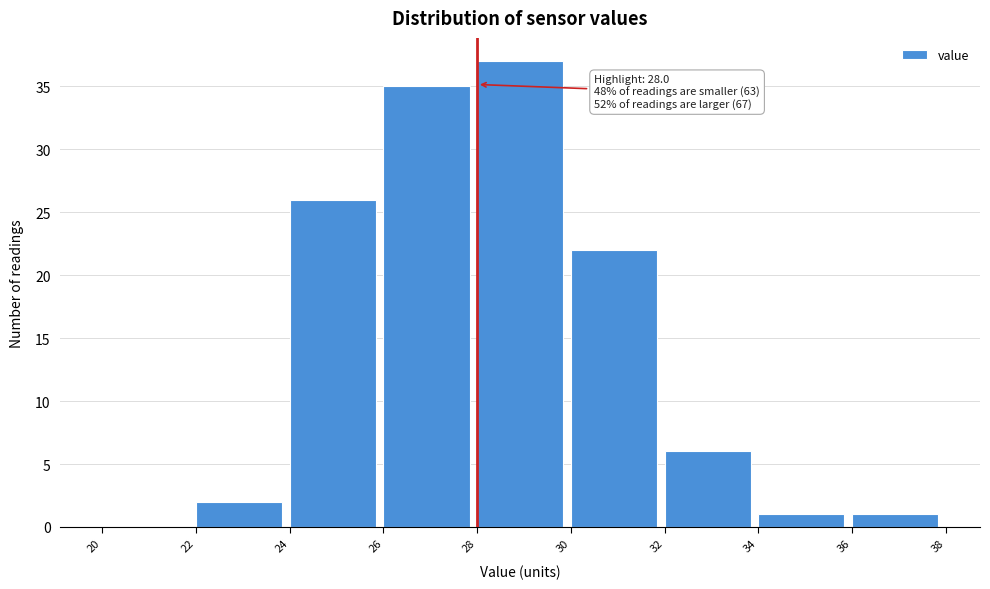

Which range on the x-axis has the tallest bar?

28 to 30